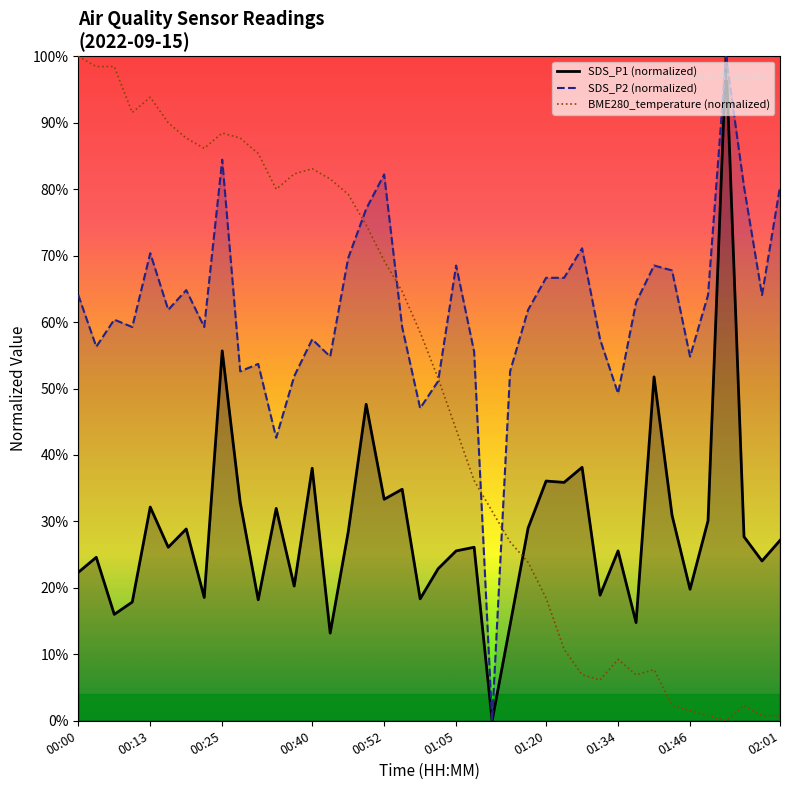

What is the difference between the SDS_P2 (normalized) values at 18 and 20?

8.1